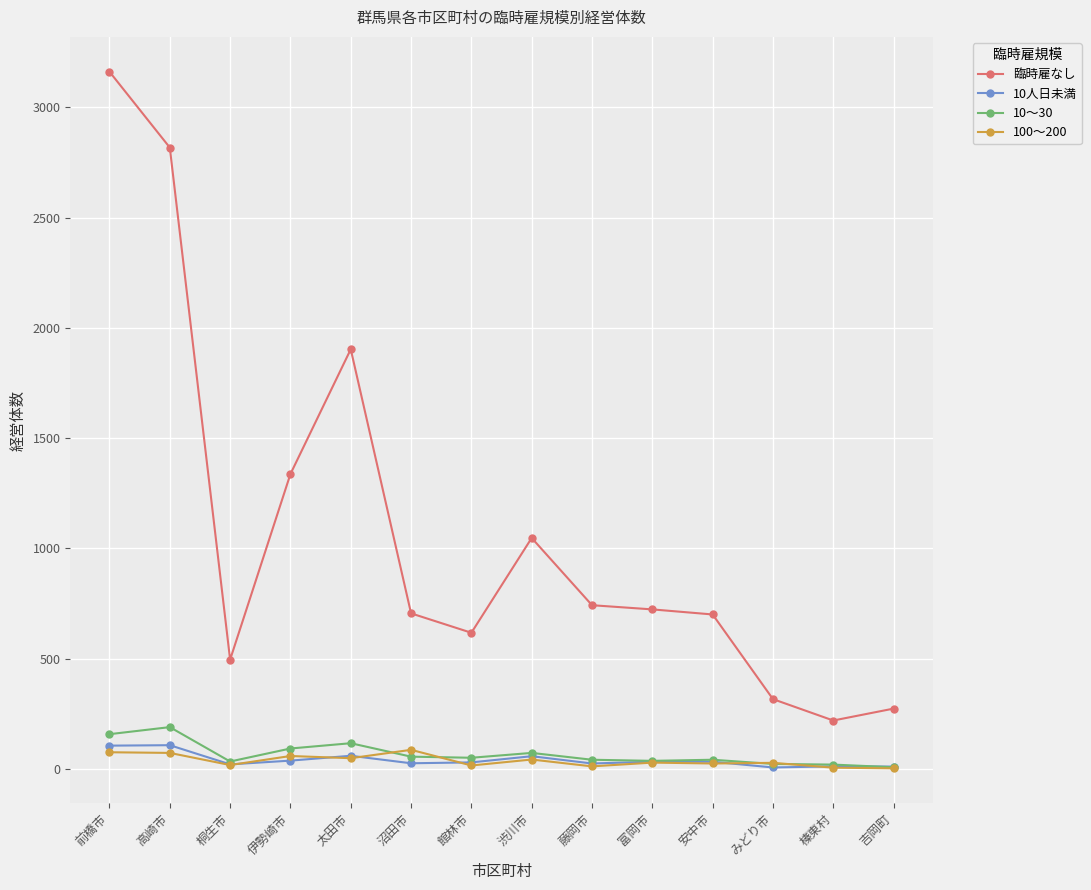

True or false: 100～200 and 臨時雇なし intersect in this chart.

False